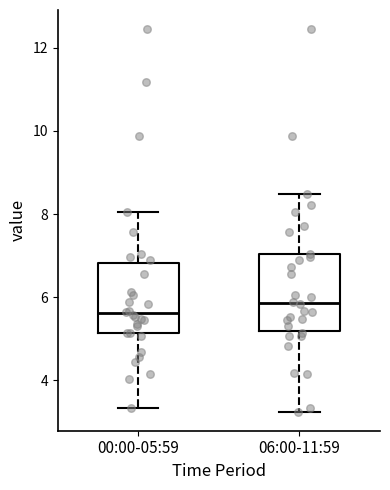

Reading left to right, transcribe this box plot: for each box, give where its median line is, the range the box spans, and where its two whiskers end, as read against the y-axis. The values are not printed on the chart, so give them approximately, as read against the axis.

00:00-05:59: median 5.6, box 5.2 to 6.8, whiskers 3.4 to 8.0
06:00-11:59: median 5.8, box 5.2 to 7.0, whiskers 3.2 to 8.4